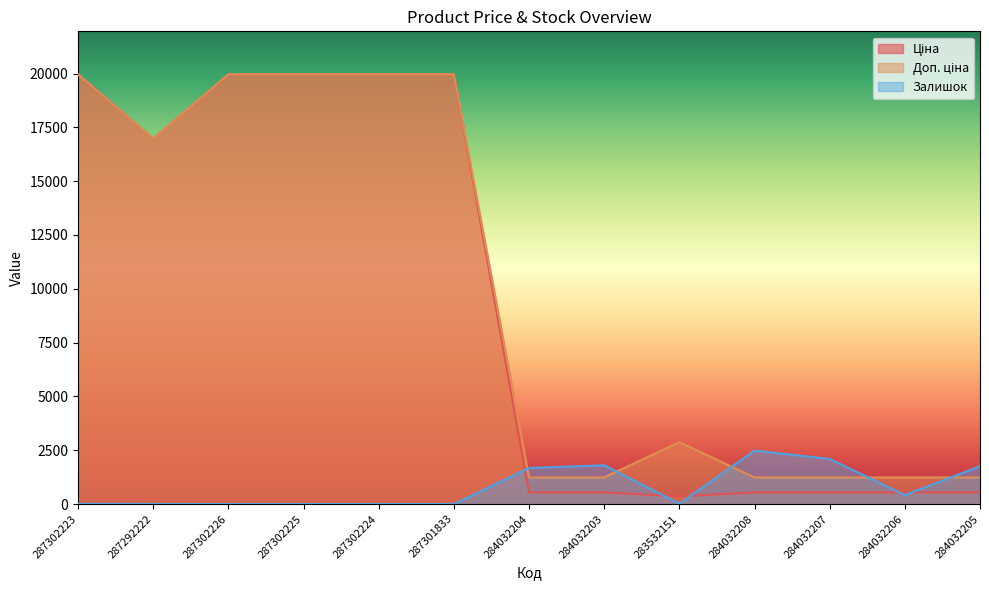

What is the maximum value shown in the chart?

19964.2